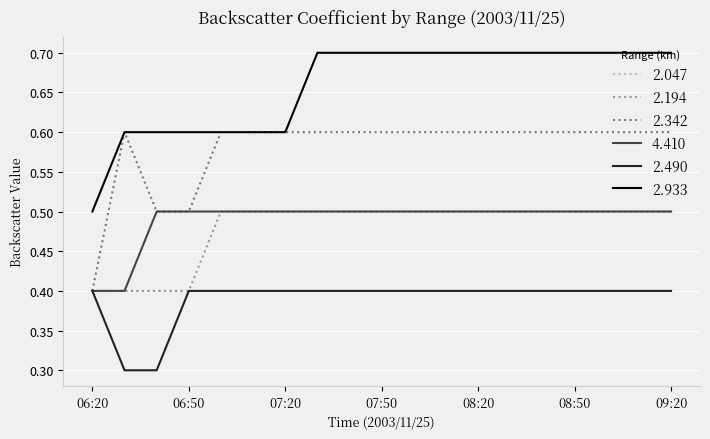

Count the 2.490 values in the range 0 to 1.

19